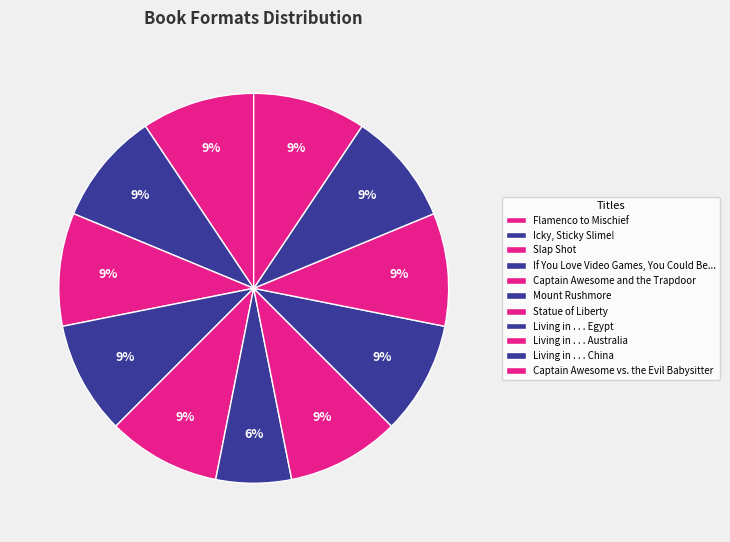

Is there a majority slice in this chart?

No